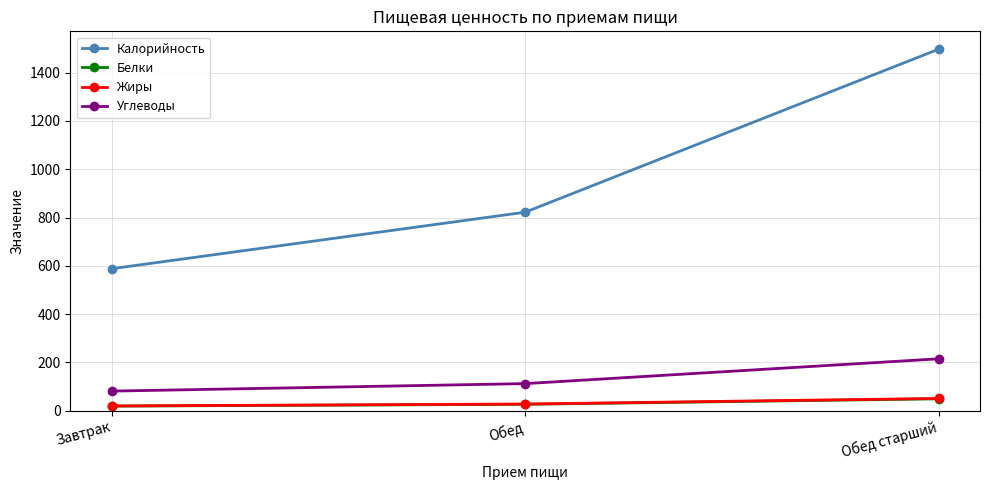

What is the total value across all series at Обед?

988.7